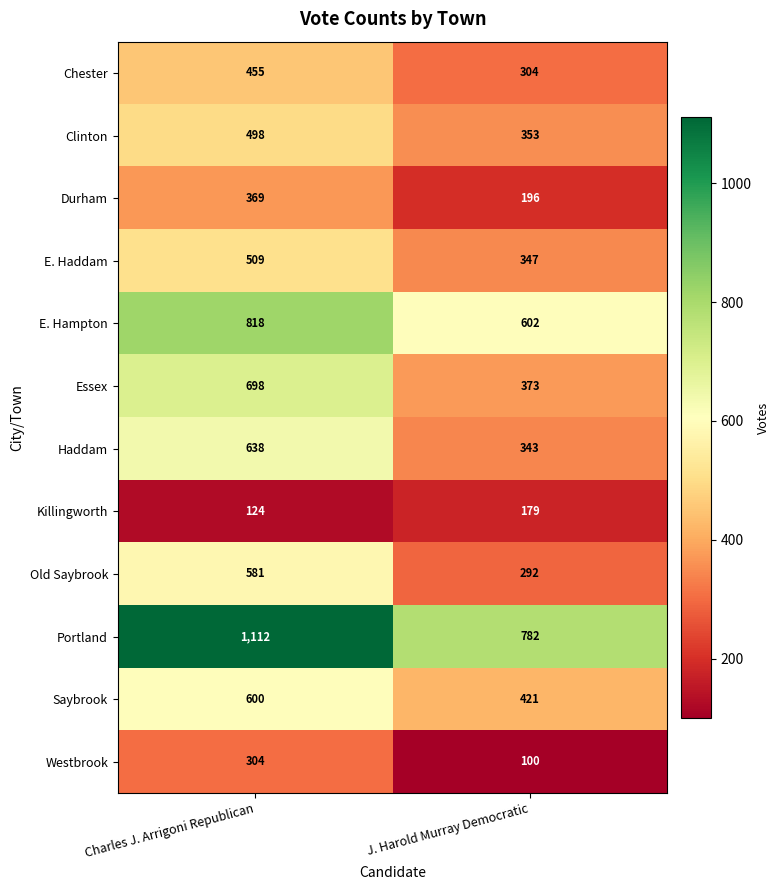

What is the lowest value of the Westbrook series?

100